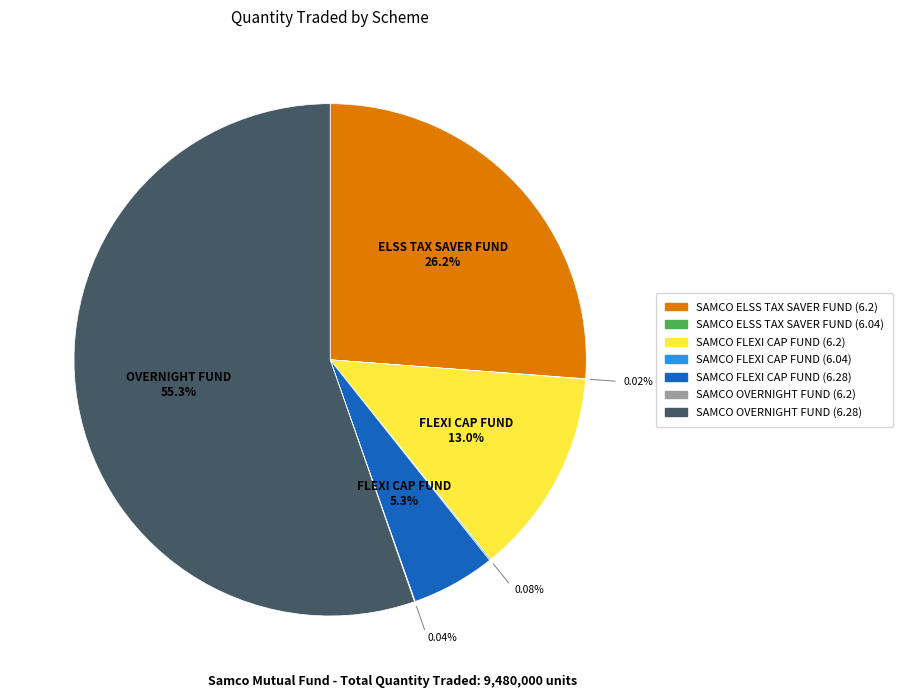

To the nearest percent, what portion does SAMCO FLEXI CAP FUND (6.2) represent?

13%